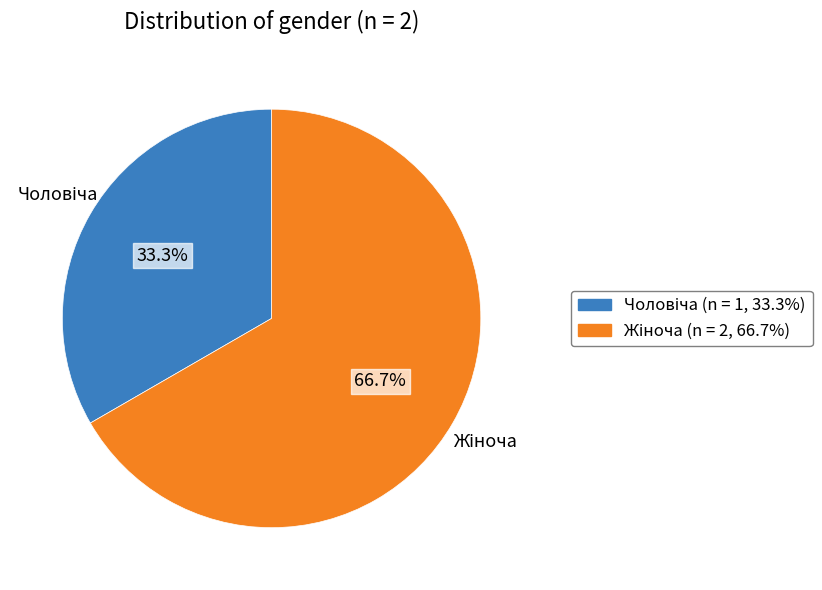

Is there any slice that represents more than half of the pie?

Yes